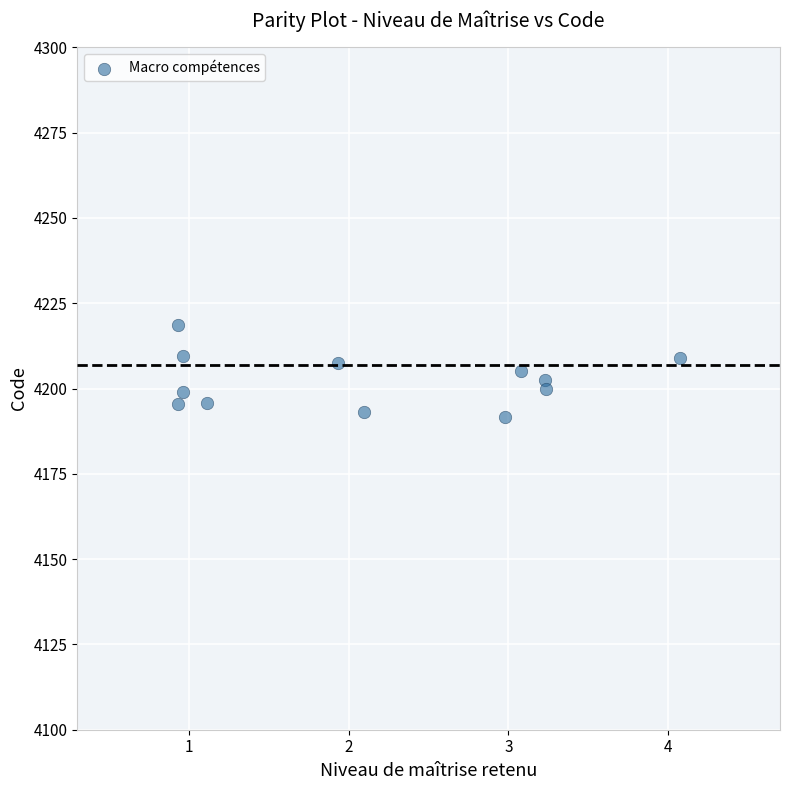

What is the average Y value?

4202.3